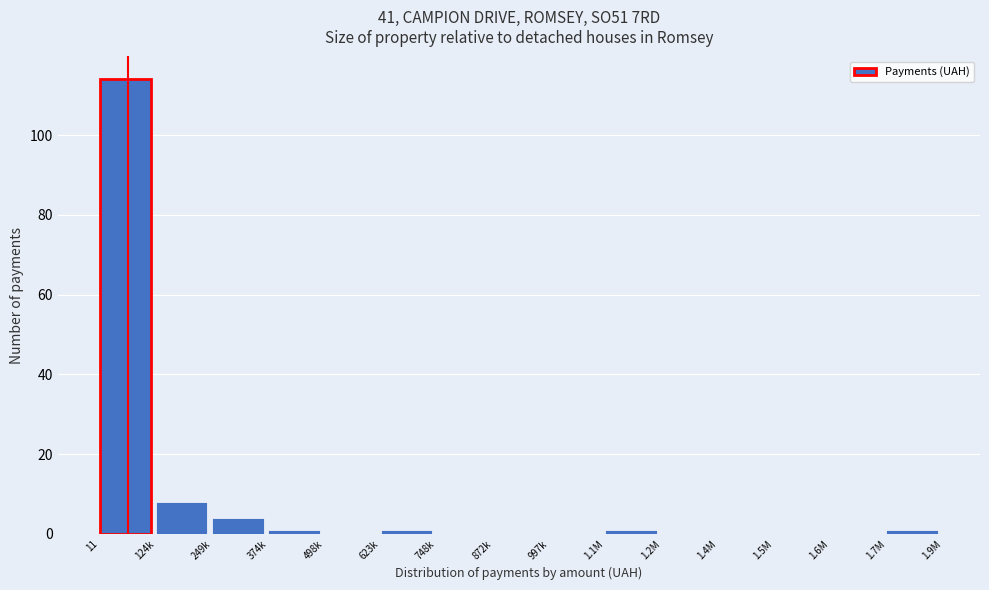

Reading right to left, extract all data points from this chart.

1.7M=1	1.6M=0	1.5M=0	1.4M=0	1.2M=0	1.1M=1	997k=0	872k=0	748k=0	623k=1	498k=0	374k=1	249k=4	124k=8	11=114